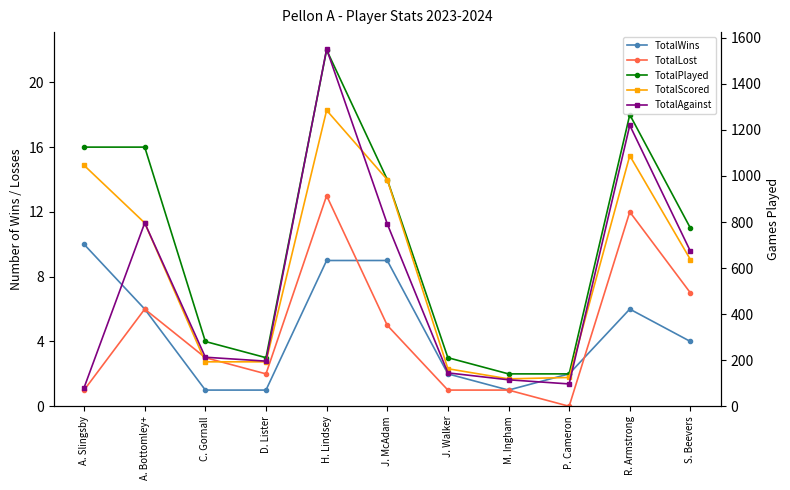

List the labels in order of TotalScored value, largest first.

H. Lindsey, R. Armstrong, A. Slingsby, J. McAdam, A. Bottomley+, S. Beevers, C. Gornall, D. Lister, J. Walker, P. Cameron, M. Ingham